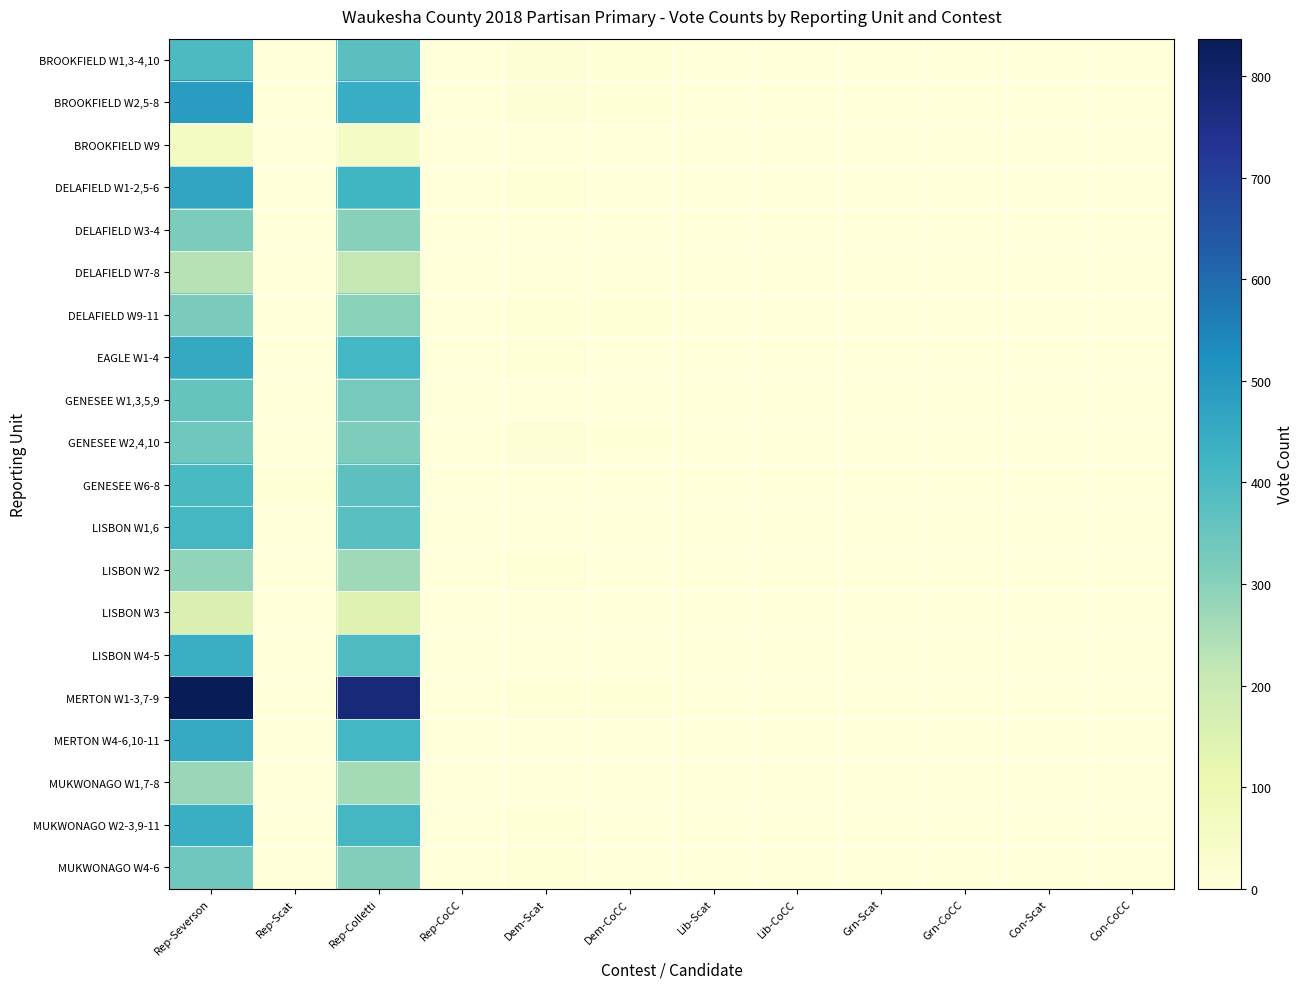

What is the total value across all series at Dem-CoCC?

47